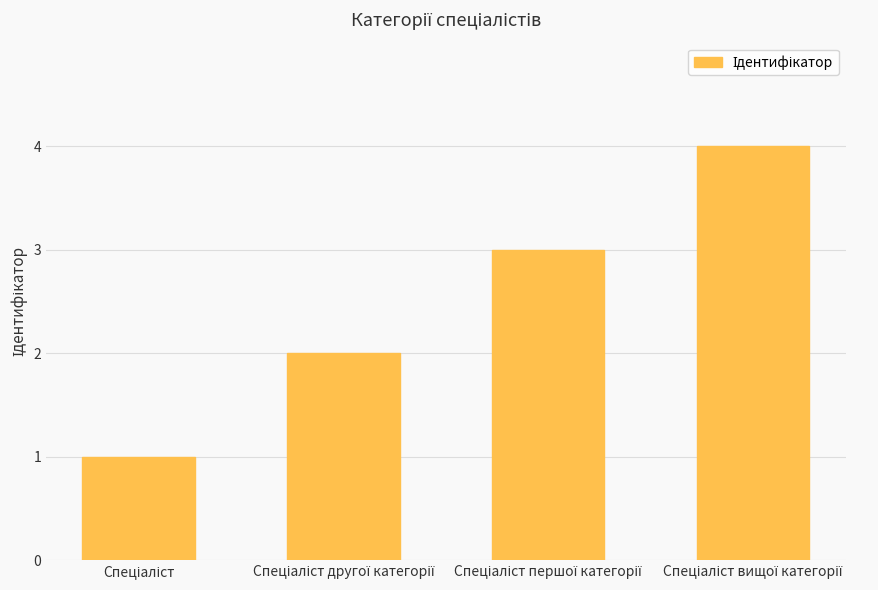

Reading left to right, extract all data points from this chart.

1	2	3	4